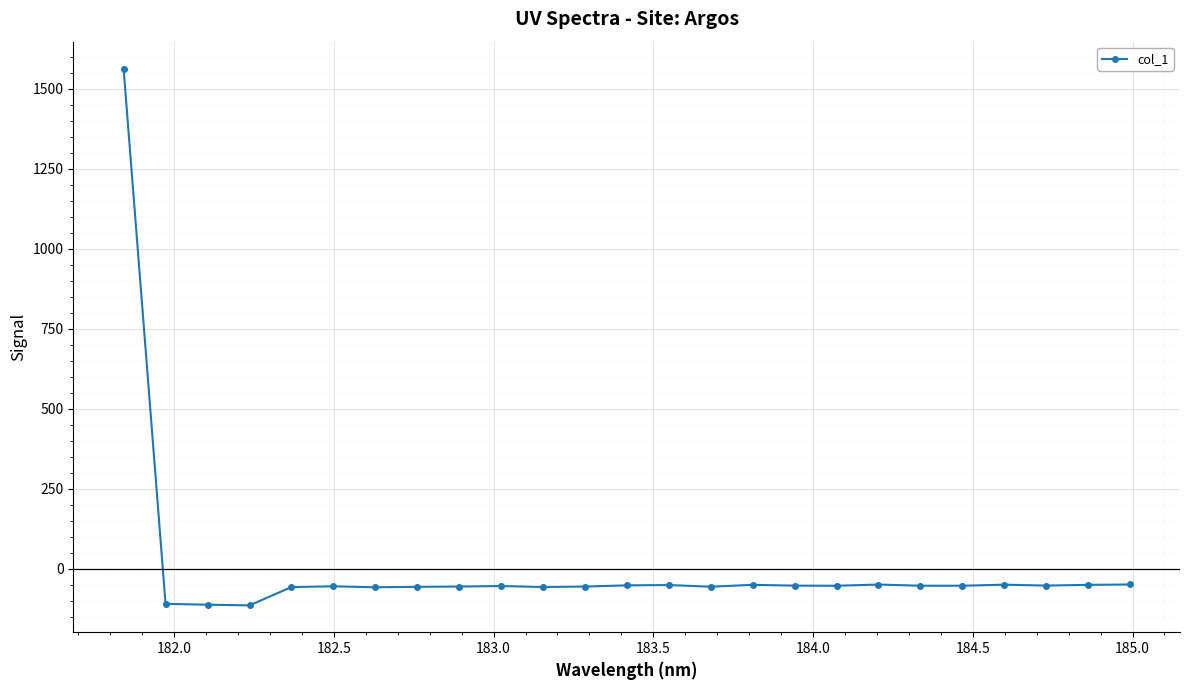

True or false: the data has more than 1 interior local peaks.

True